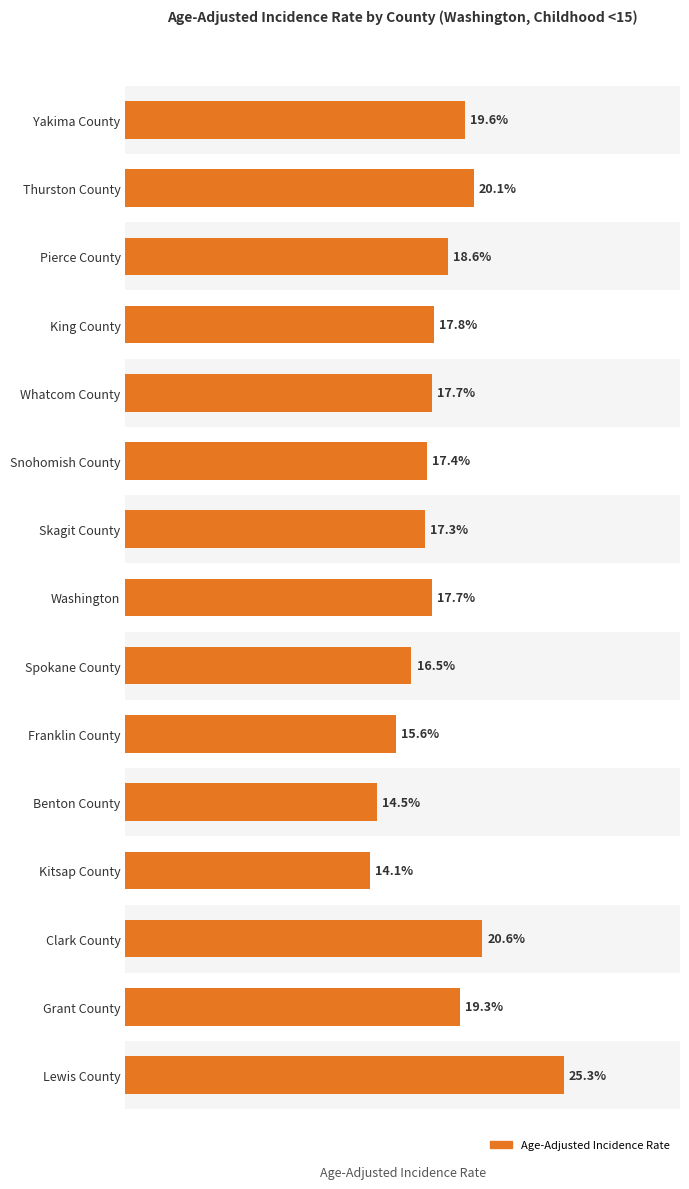

Reading right to left, transcribe all the data shown in this chart.

25.3	19.3	20.6	14.1	14.5	15.6	16.5	17.7	17.3	17.4	17.7	17.8	18.6	20.1	19.6